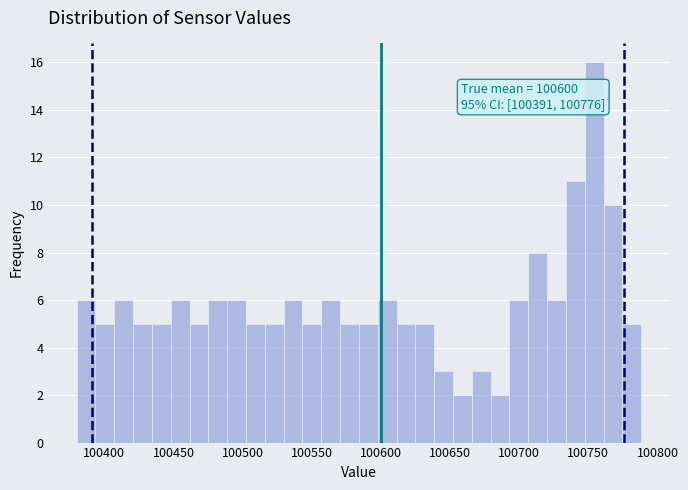

Read against the x-axis, roughly where is the centre of the tallest bar?

100755